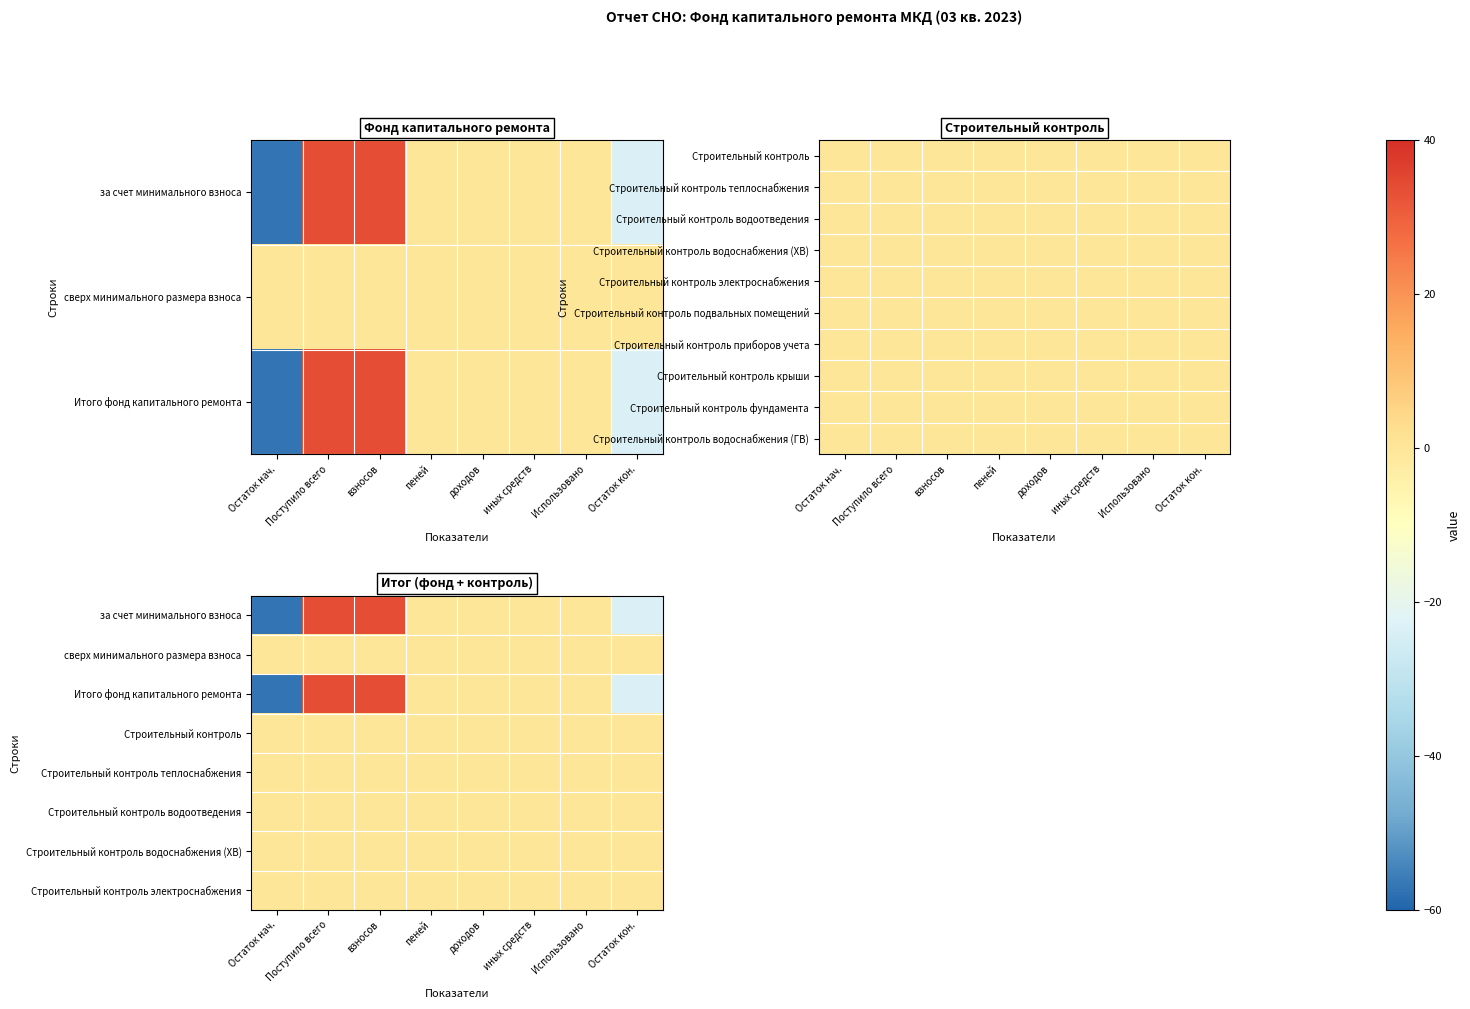

At which label is сверх минимального размера взноса closest to 0?

Остаток нач.